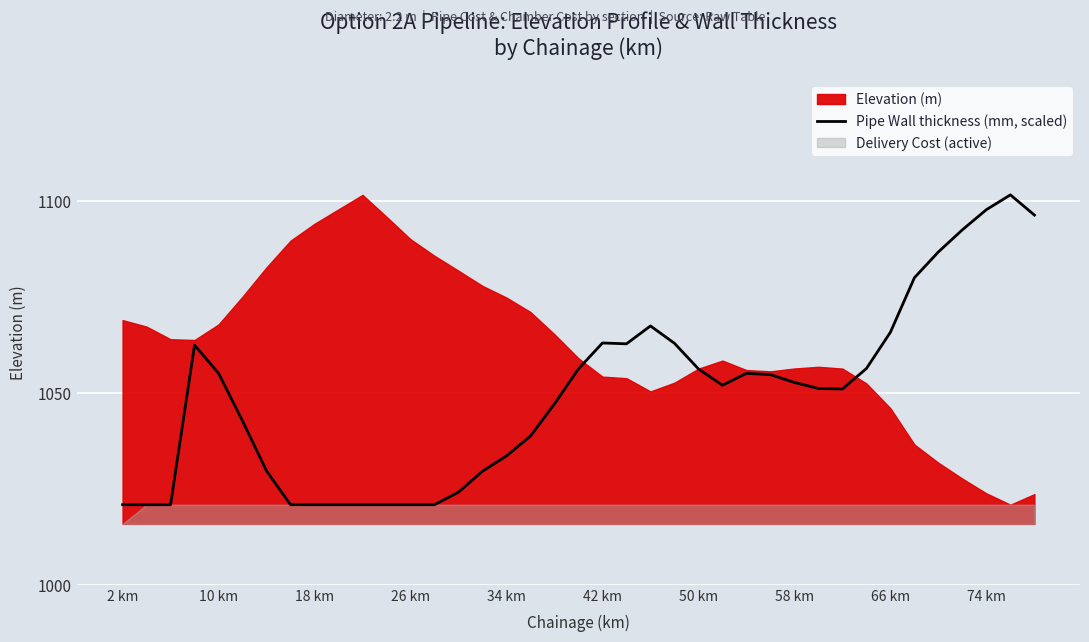

The chart shows a value of 264.8 at 66 km. True or false?

False